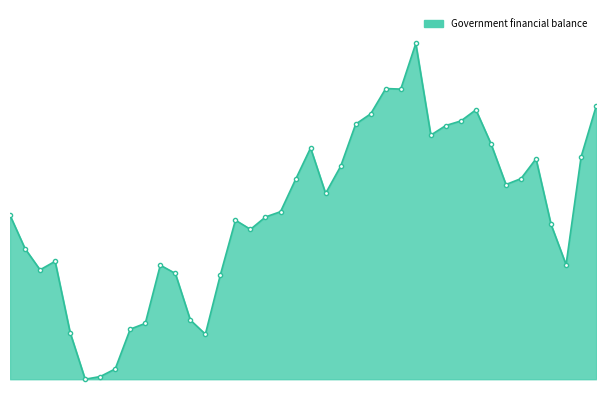

What is the difference between the second highest and minimum values?

345213